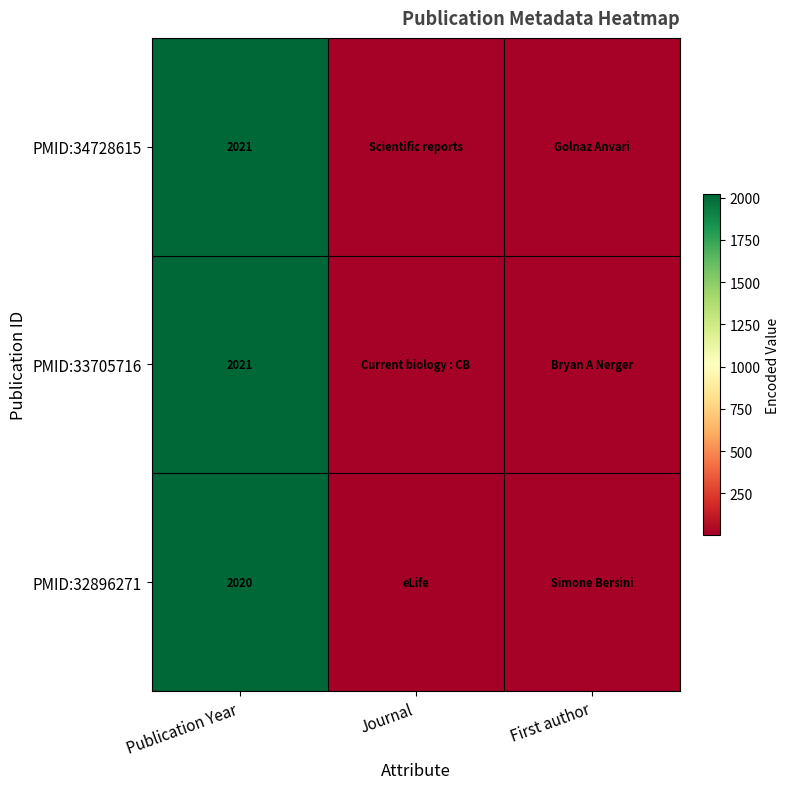

True or false: PMID:34728615 has a value of 2021 at Publication Year.

True